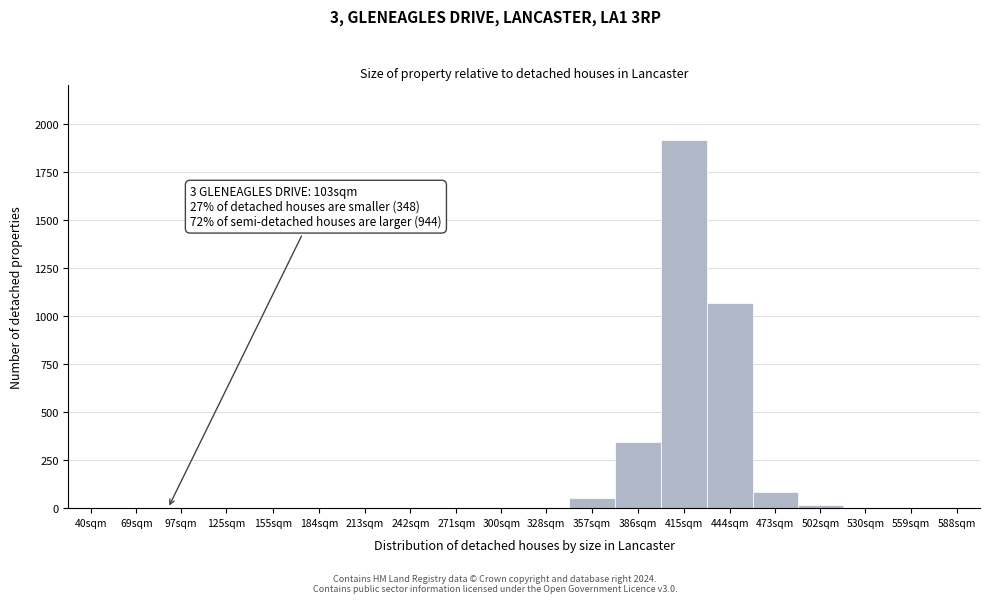

The value at 184sqm is 0. True or false?

True